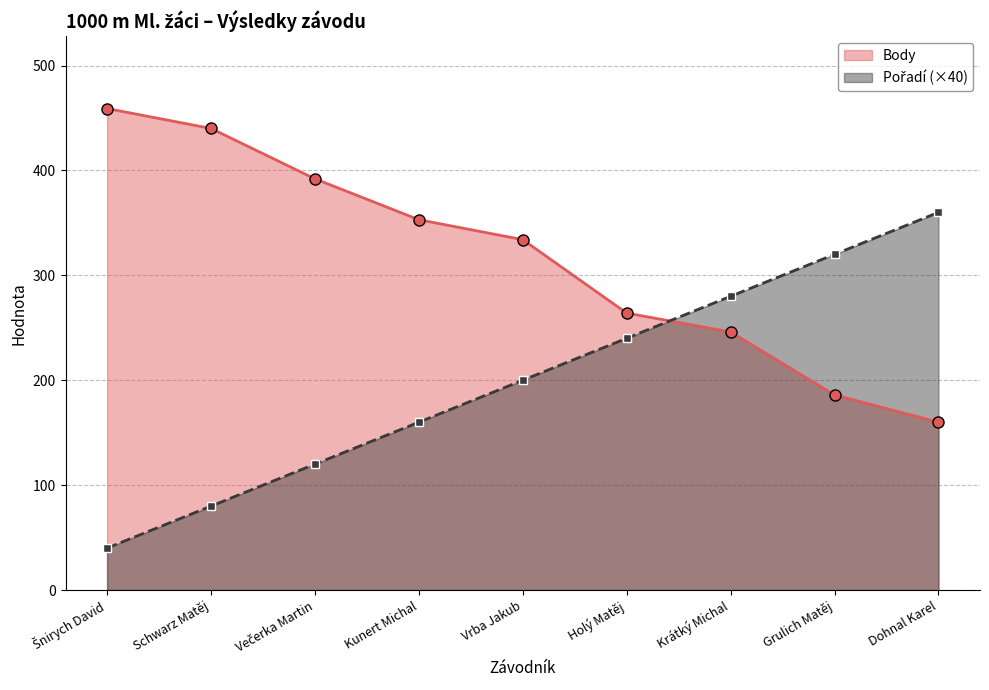

At which label does Body reach its peak?

Šnirych David